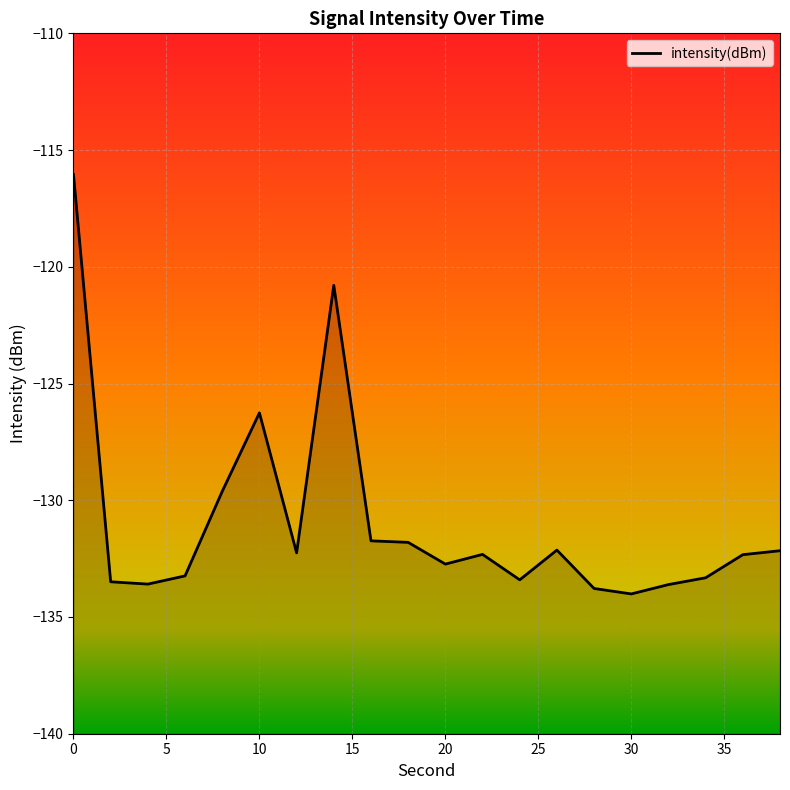

Is it true that the value at 22 is -212.2?

False